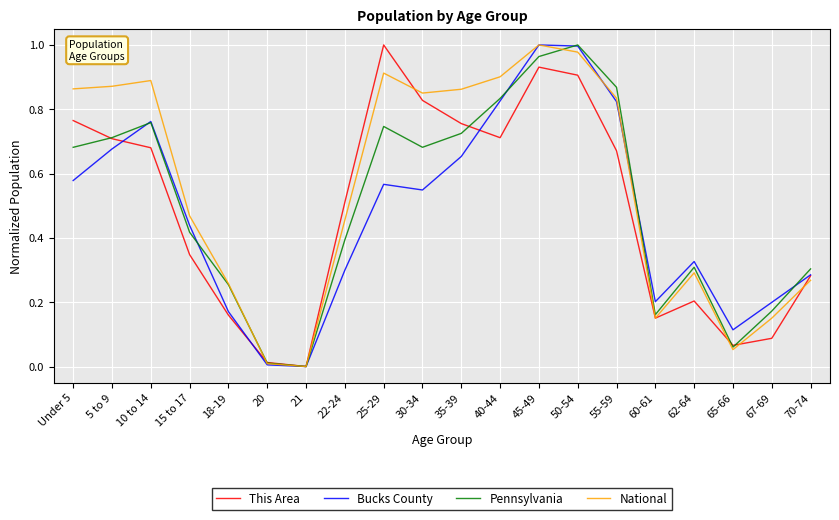

Is it true that This Area equals 0.5 at 22-24?

True